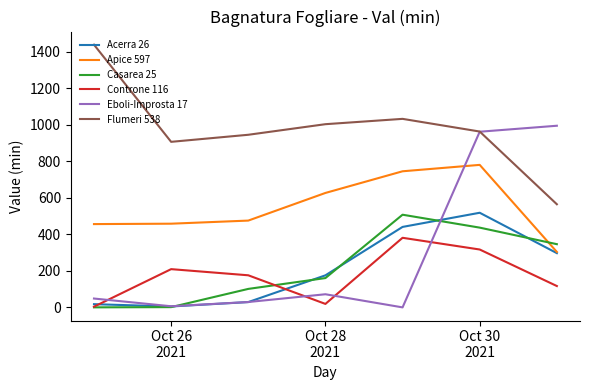

True or false: Apice 597 and Casarea 25 cross at least once.

True